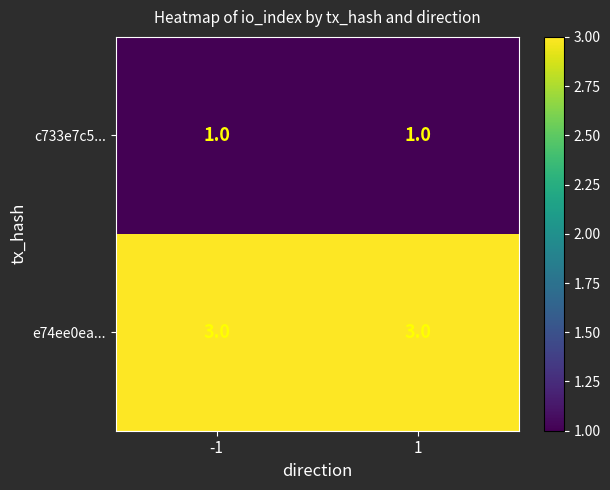

What is the lowest value of the e74ee0ea... series?

3